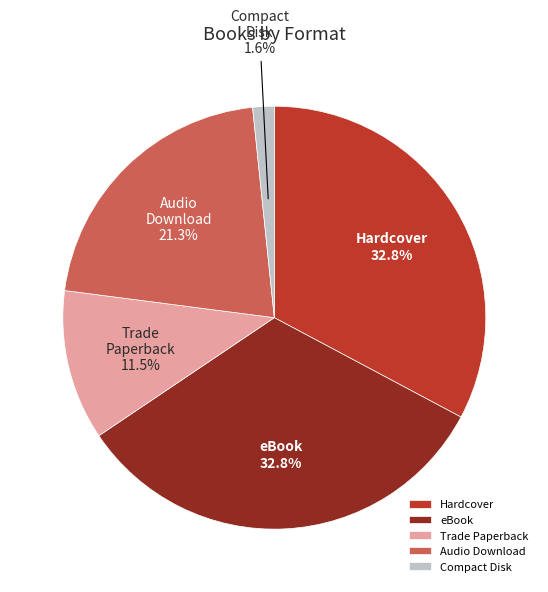

Does eBook account for over 50% of the chart?

No